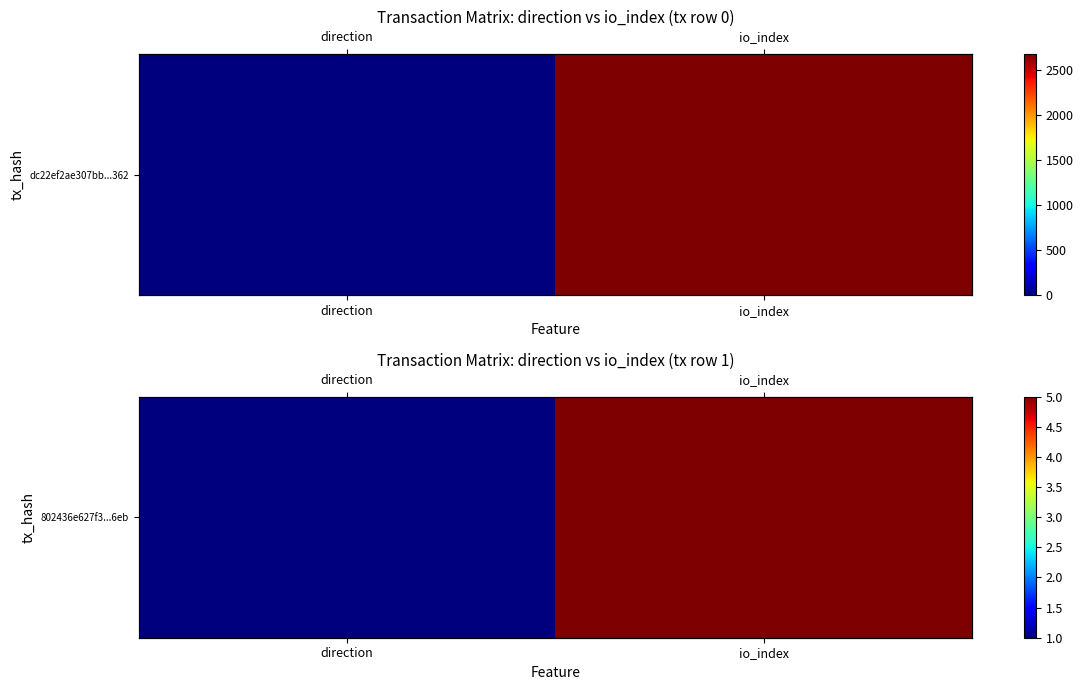

How many values are between 1 and 5?

2